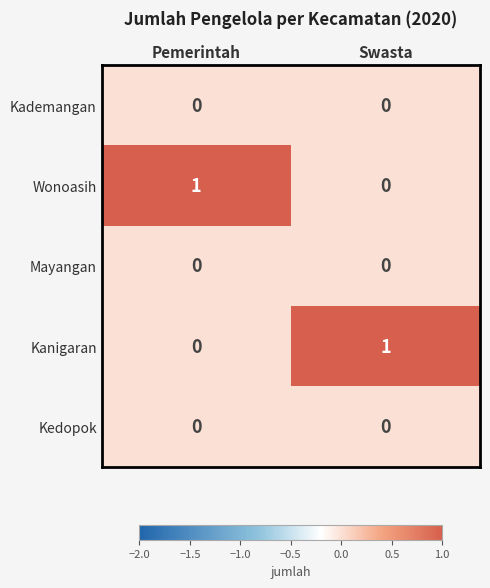

Reading left to right, extract all data points from this chart.

Kademangan: Pemerintah=0	Swasta=0
Wonoasih: Pemerintah=1	Swasta=0
Mayangan: Pemerintah=0	Swasta=0
Kanigaran: Pemerintah=0	Swasta=1
Kedopok: Pemerintah=0	Swasta=0